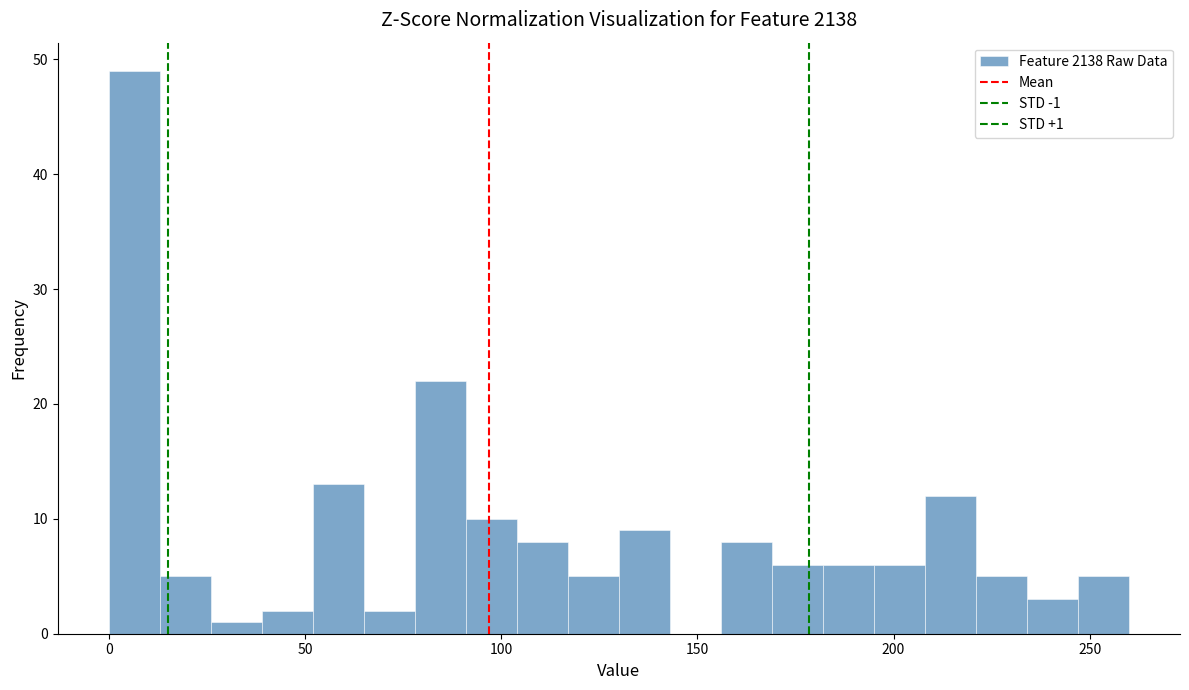

Read against the x-axis, roughly where is the centre of the tallest bar?

5